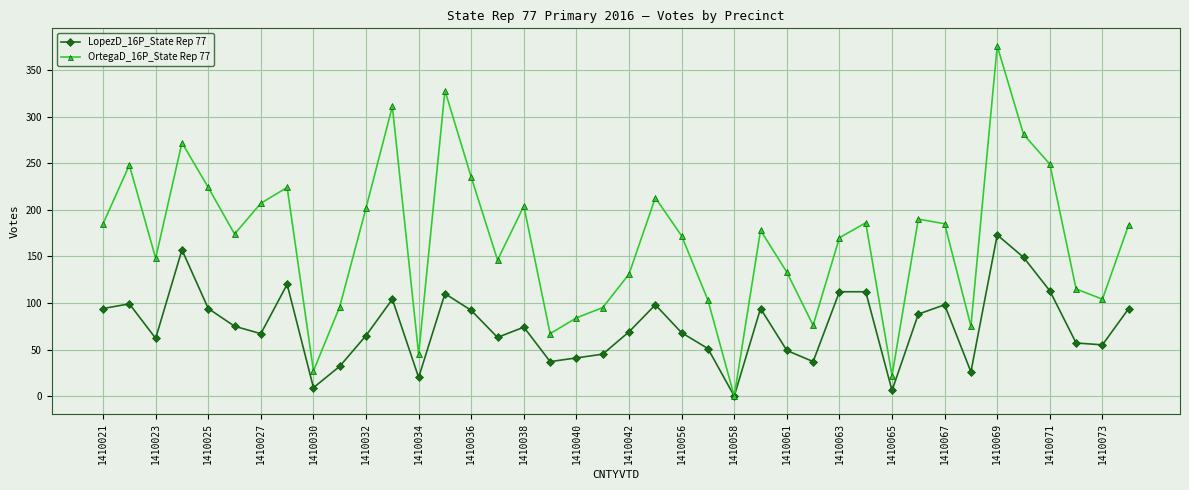

List the series in order of their overall mean, lowest first.

LopezD_16P_State Rep 77, OrtegaD_16P_State Rep 77